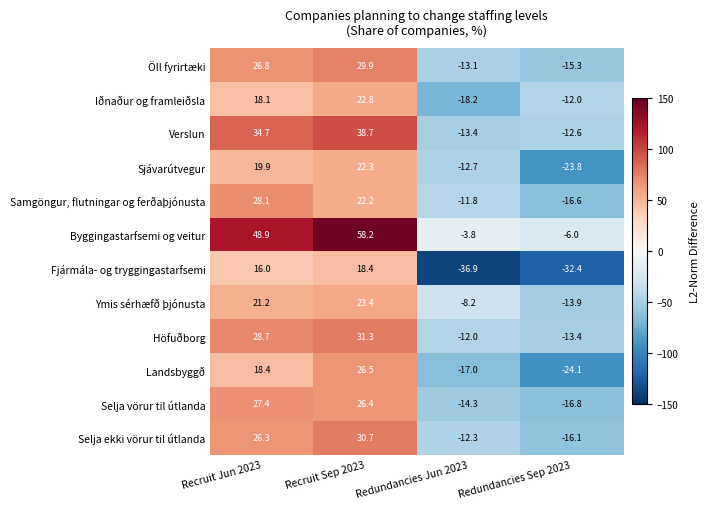

How many data points in Verslun are above 34?

2